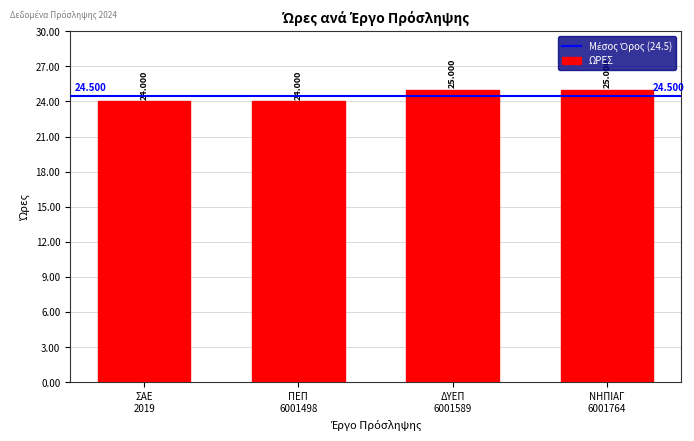

What is the minimum value shown in the chart?

24